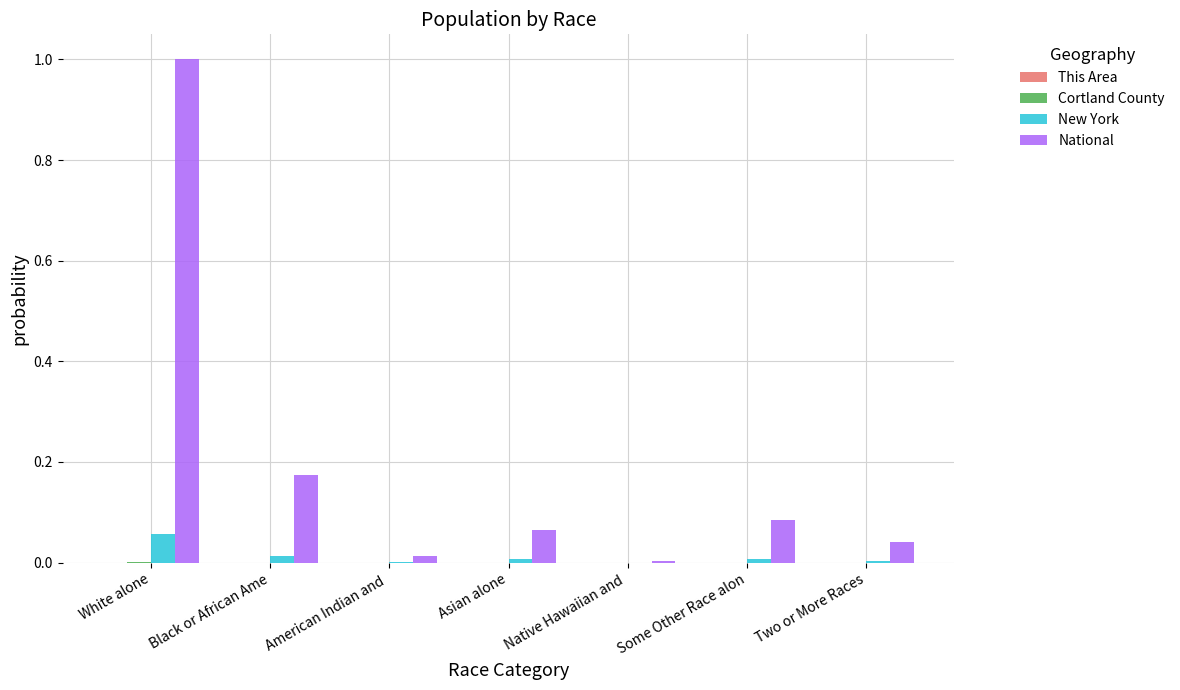

What is the sum of all National values?

1.4